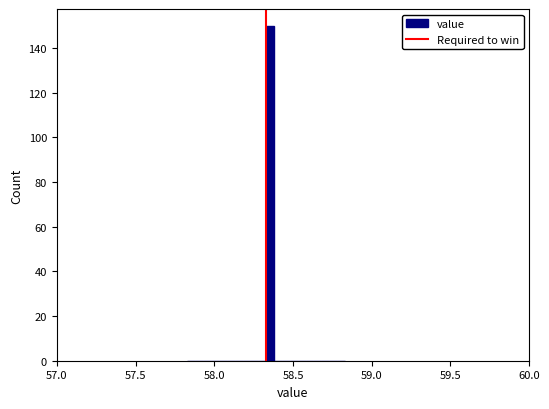

Around what value on the x-axis is the tallest bar? Give the approximate position of its centre, as read against the axis.

58.35